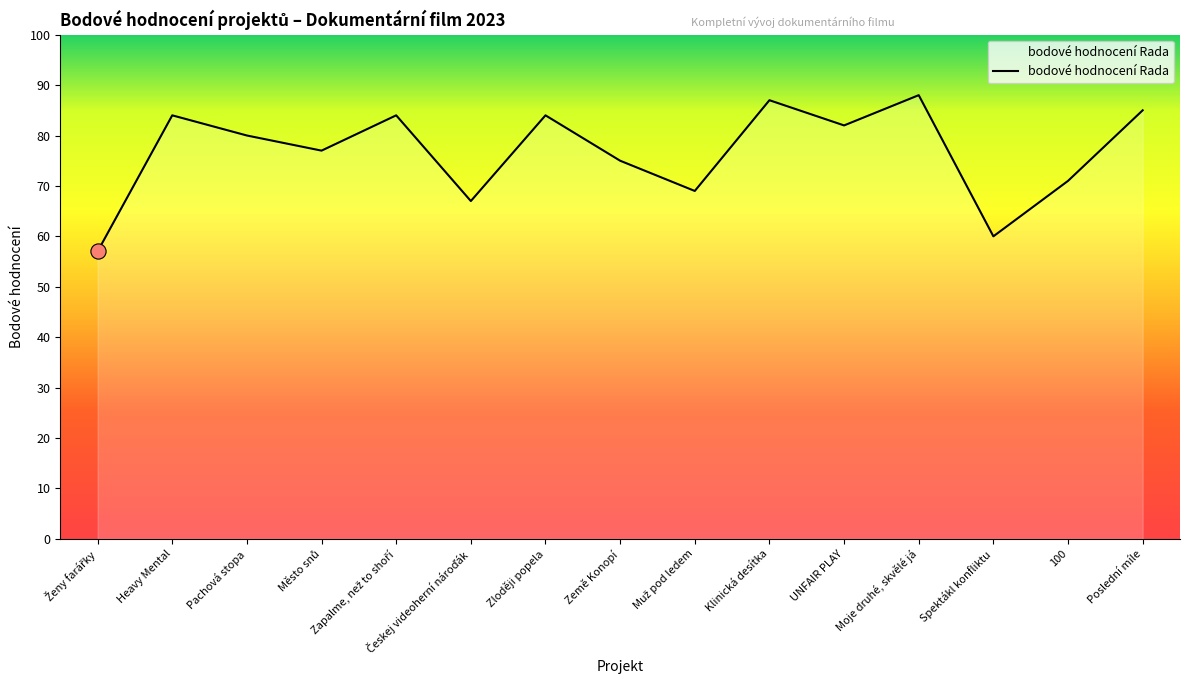

Between Klinická desítka and UNFAIR PLAY, which is larger?

Klinická desítka